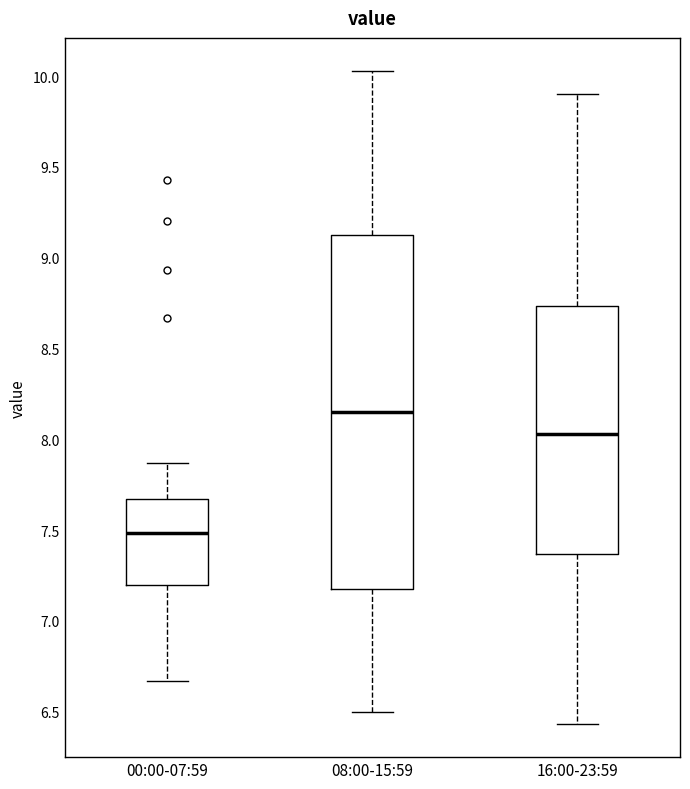

Where does the lower whisker of the box for 16:00-23:59 end on the y-axis? The values are not printed on the chart, so give them approximately, as read against the axis.

6.45